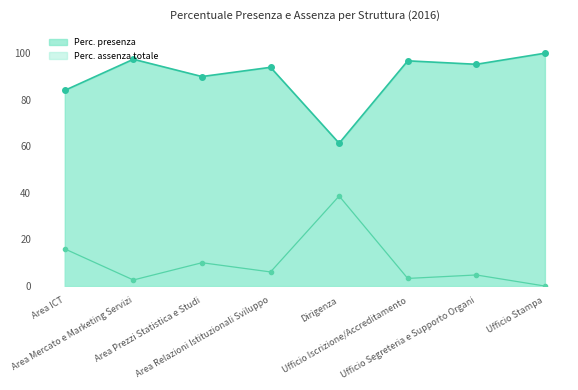

True or false: Perc. assenza totale line and Perc. presenza line intersect in this chart.

False